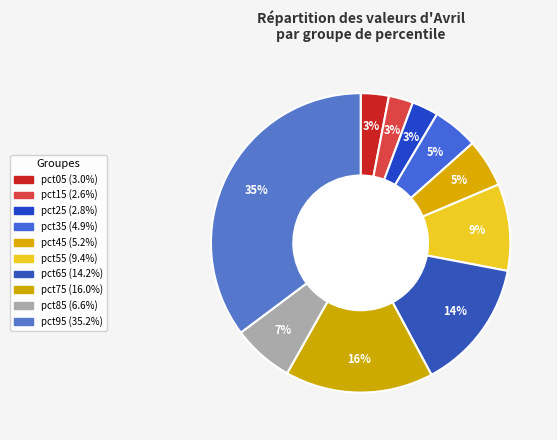

What percentage is the pct55 slice, to the nearest percent?

9%